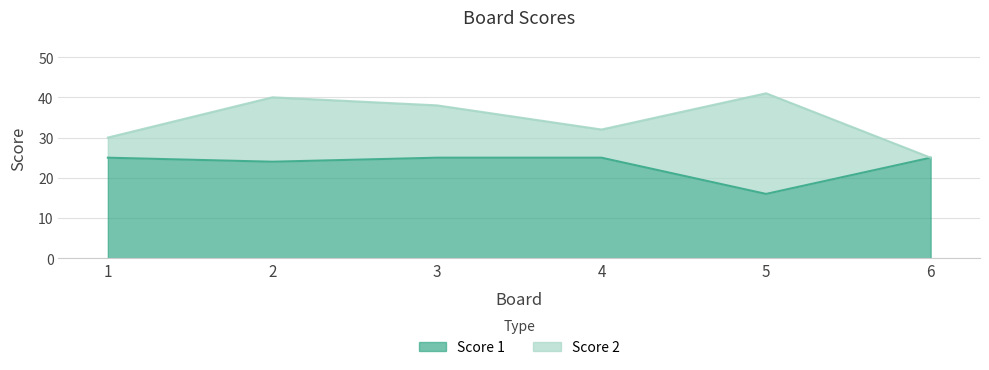

What is the value of the 4th point from the left?

25